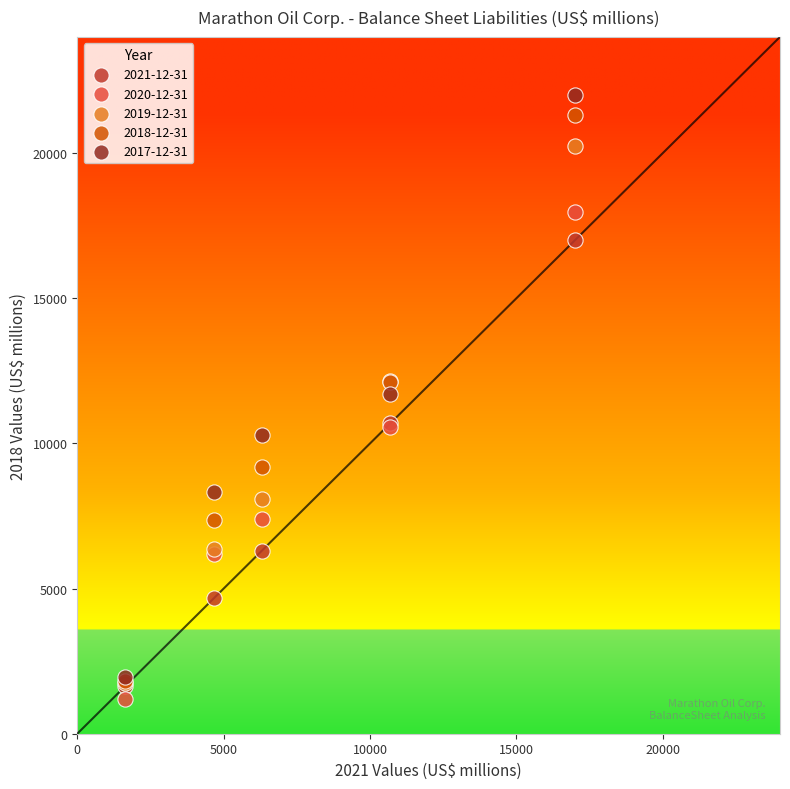

Which series contains the highest Y value?

2017-12-31